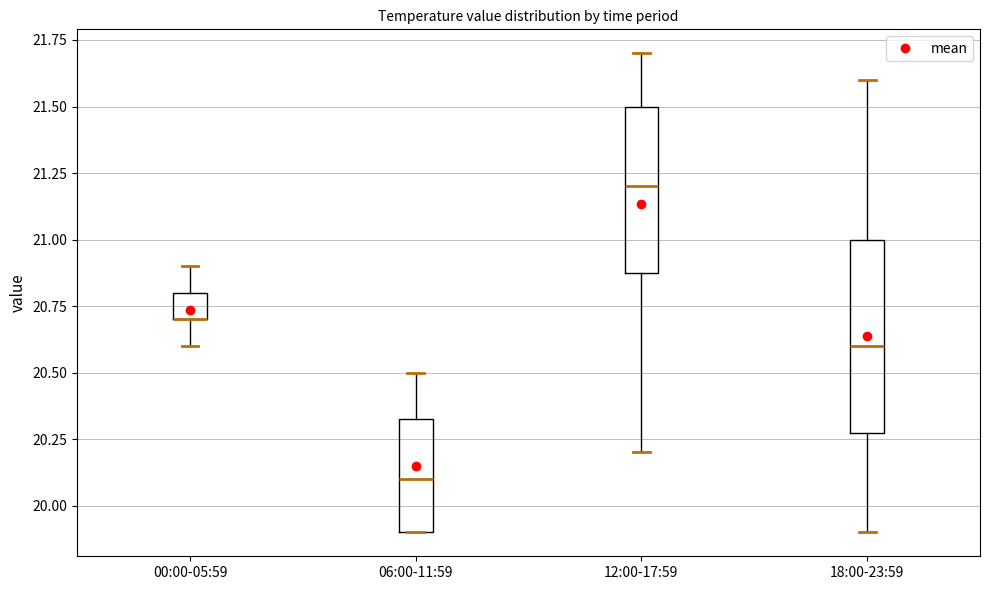

Where does the lower whisker of the box for 00:00-05:59 end on the y-axis? The values are not printed on the chart, so give them approximately, as read against the axis.

20.60